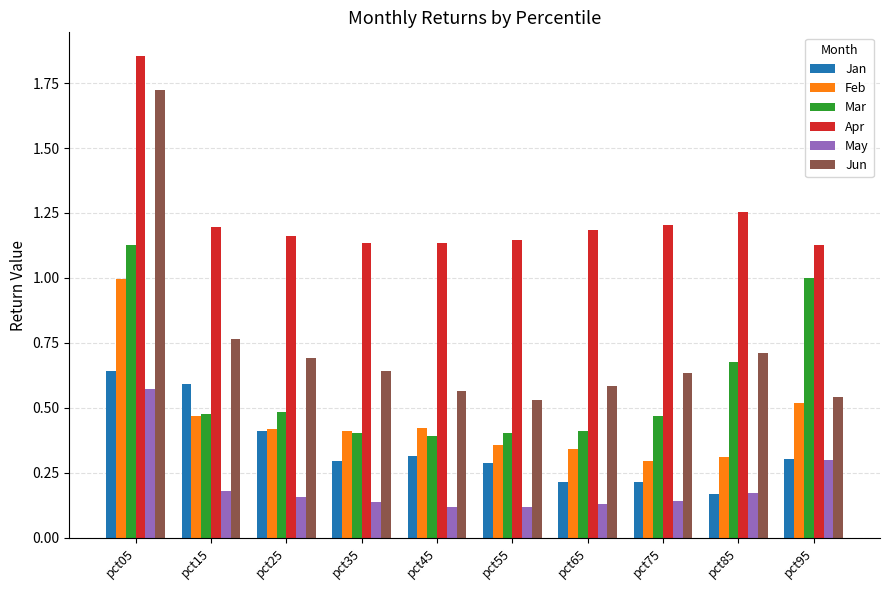

Which label corresponds to the largest value in the chart?

pct05